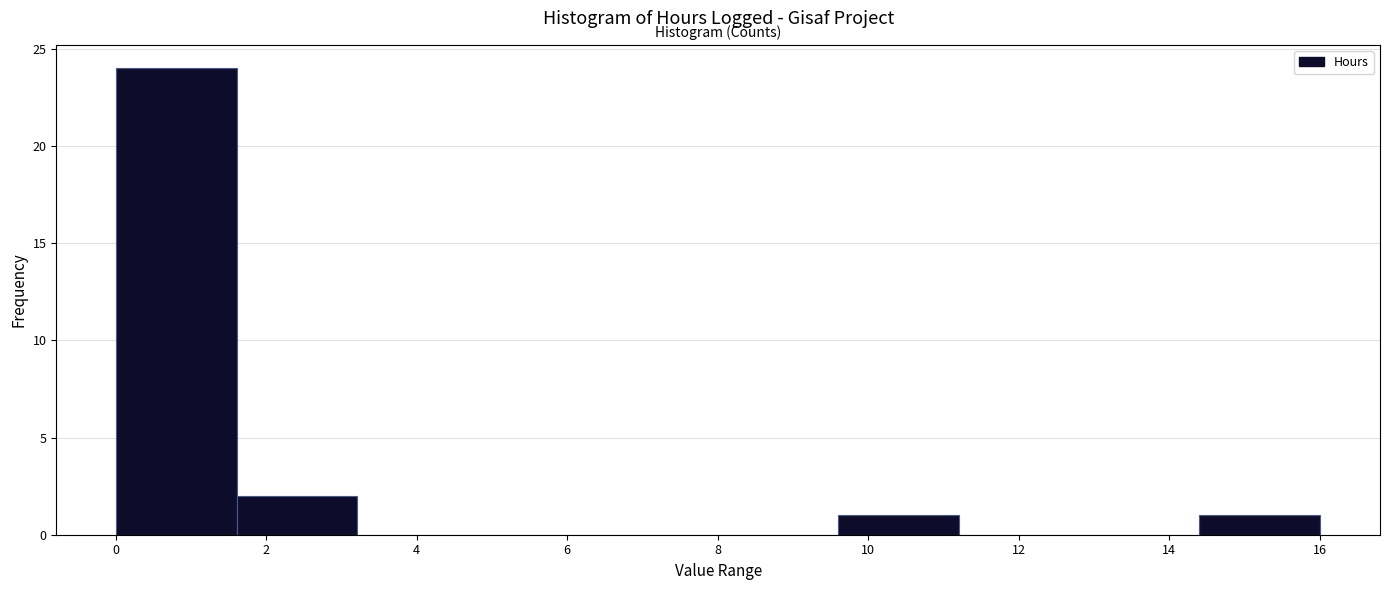

Reading left to right, list every bar in this chart as the range it spans on the x-axis followed by its height. Neither the bar edges nor the heights are printed on the chart, so give them approximately, as read against the axes.

0.0 to 1.6: 24
1.6 to 3.2: 2
3.2 to 4.8: 0
4.8 to 6.4: 0
6.4 to 8.0: 0
8.0 to 9.6: 0
9.6 to 11.2: 1
11.2 to 12.8: 0
12.8 to 14.4: 0
14.4 to 16.0: 1